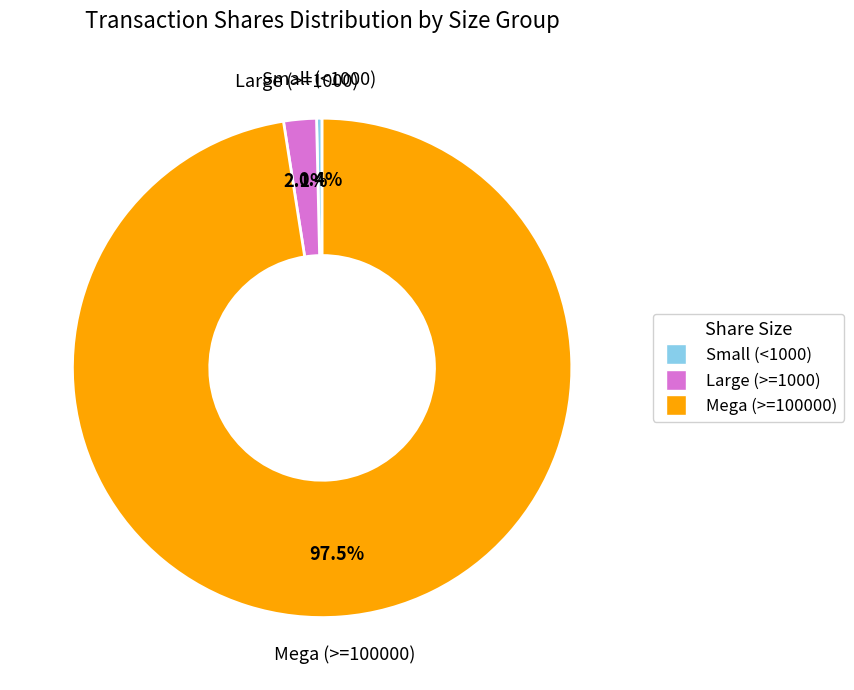

Is there any slice that represents more than half of the pie?

Yes